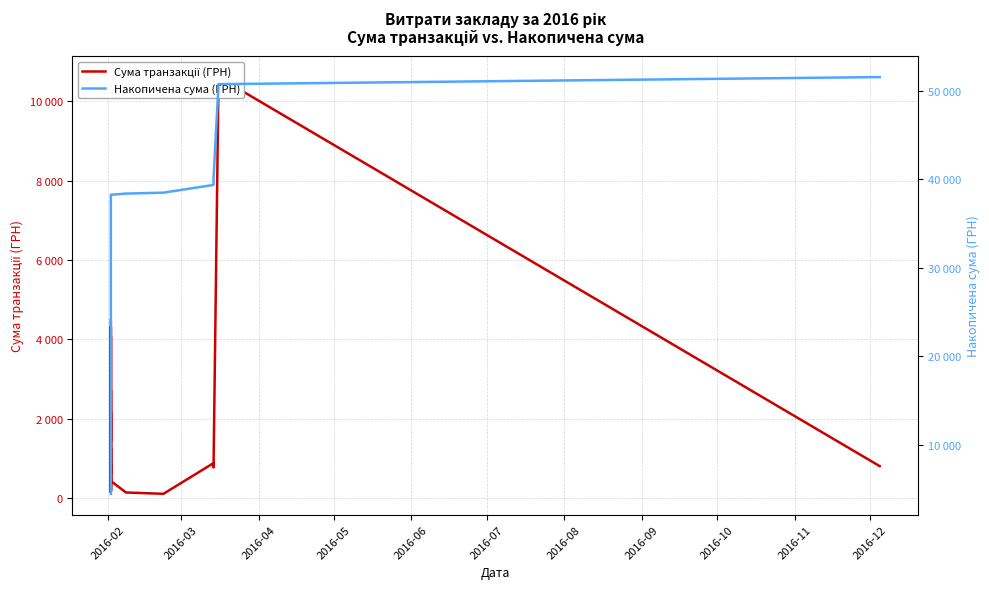

How many categories are shown in the chart?

33